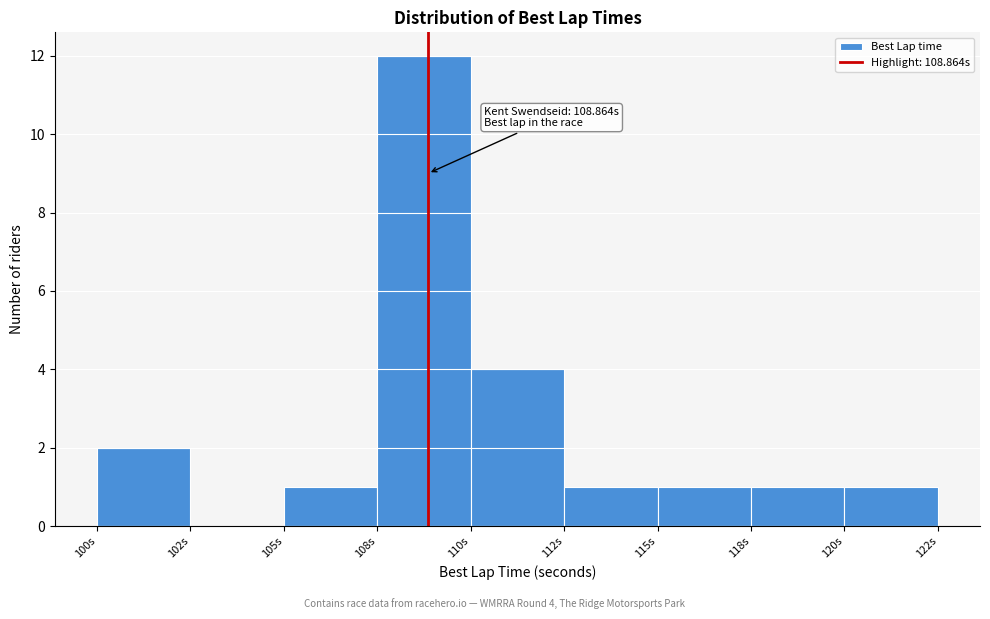

Approximately how many times larger is the value at 115s compared to 118s?

1.0